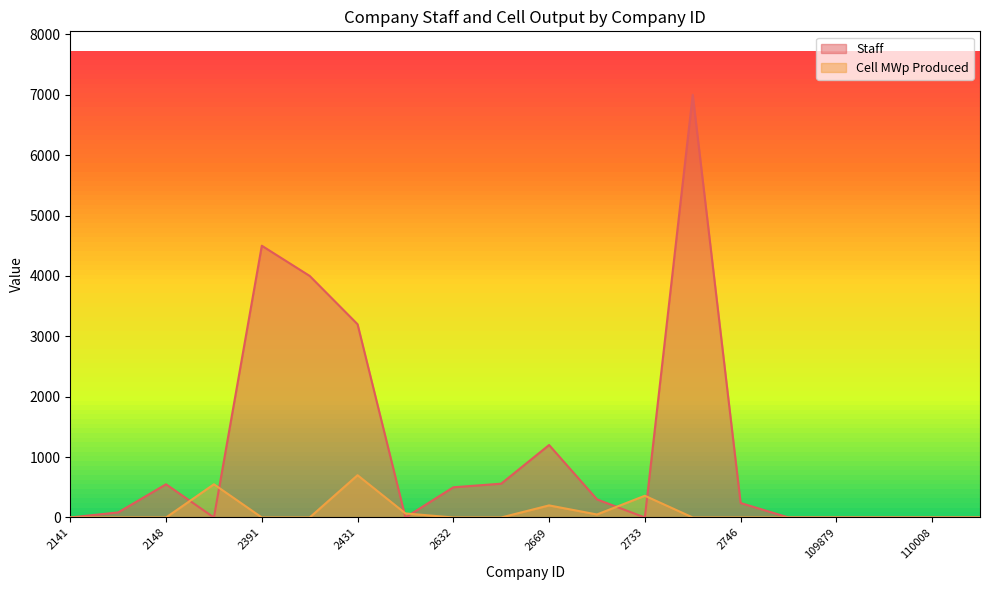

Reading left to right, list all the values displayed in this chart.

Staff: 2141=0.0	2145=84.0	2148=550.0	2389=0.0	2391=4500.0	2404=4000.0	2431=3200.0	2558=0.0	2632=500.0	2634=560.0	2669=1200.0	2718=300.0	2733=0.0	2738=7000.0	2746=240.0	109872=0.0	109879=0.0	109880=0.0	110008=0.0	110028=0.0
Cell MWp Produced: 2141=0.0	2145=0.0	2148=0.0	2389=550.0	2391=0.0	2404=0.0	2431=700.0	2558=67.2	2632=0.0	2634=0.0	2669=200.0	2718=50.0	2733=360.0	2738=0.0	2746=0.0	109872=0.0	109879=0.0	109880=0.0	110008=0.0	110028=0.0